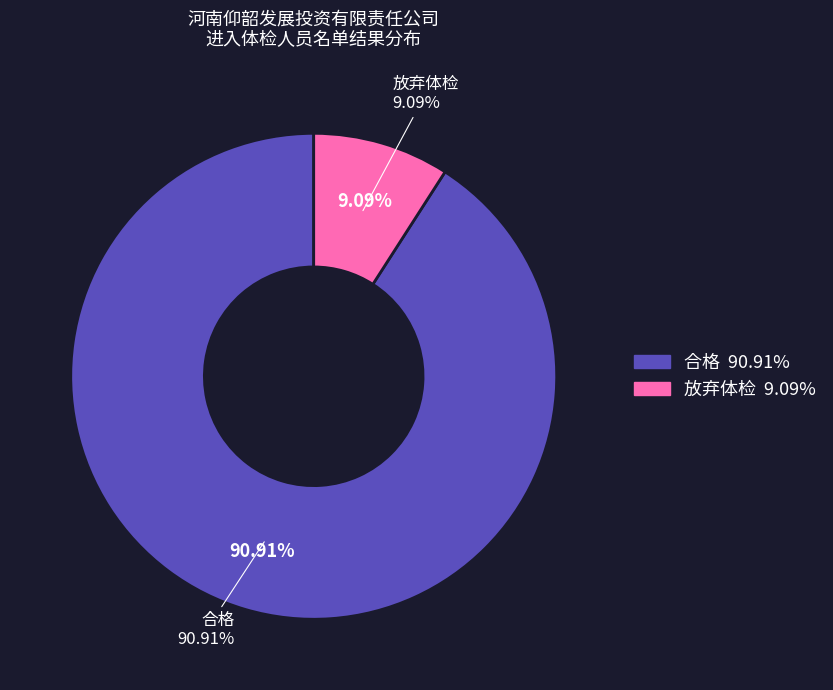

Does 合格 represent more than half of the total?

Yes